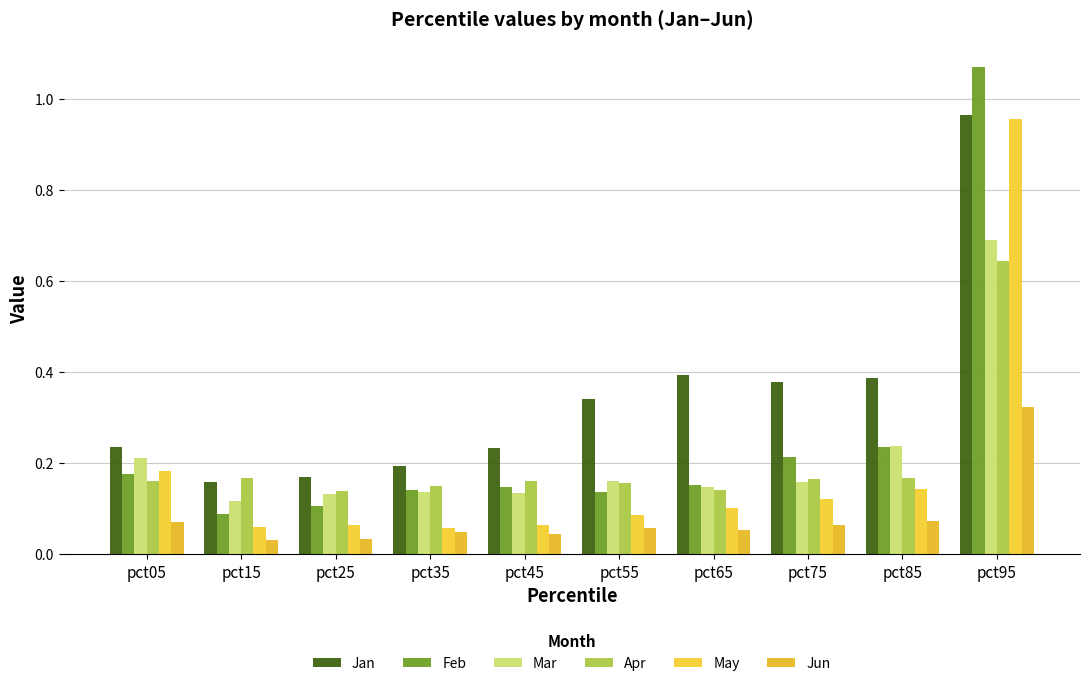

Which series has the largest total across all categories?

Jan